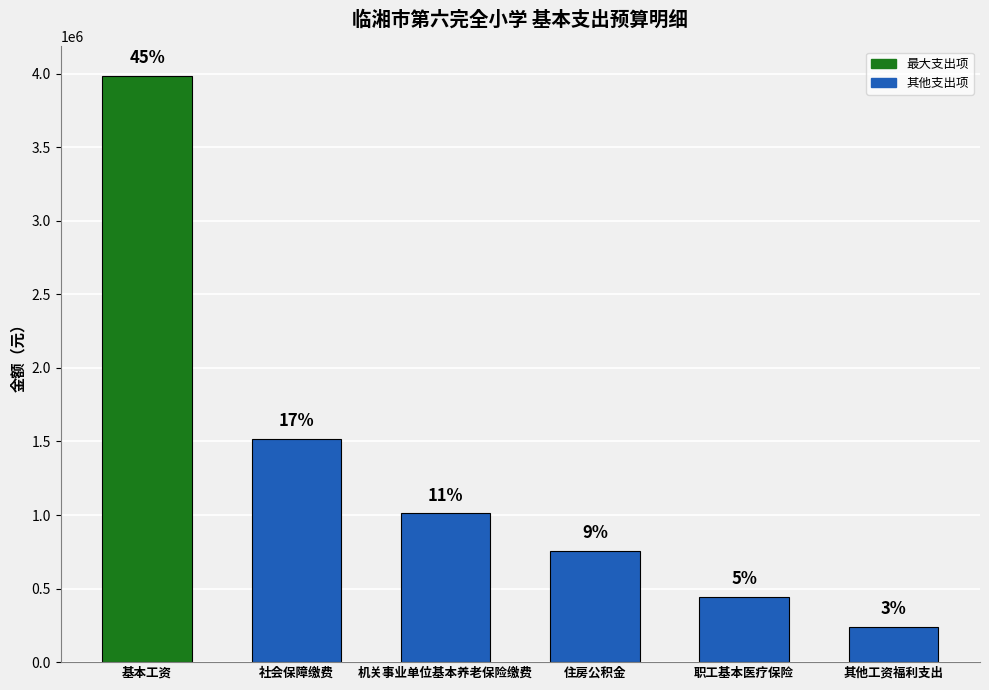

Where does the data first go above 1011726?

基本工资